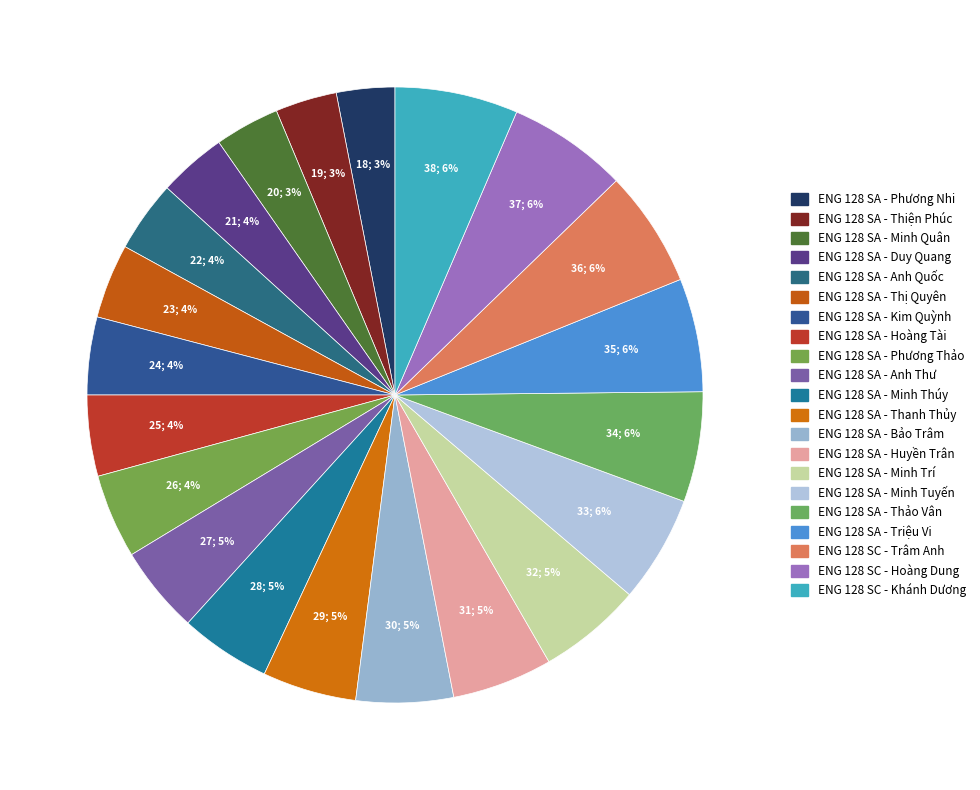

How many slices are in this pie chart?

21